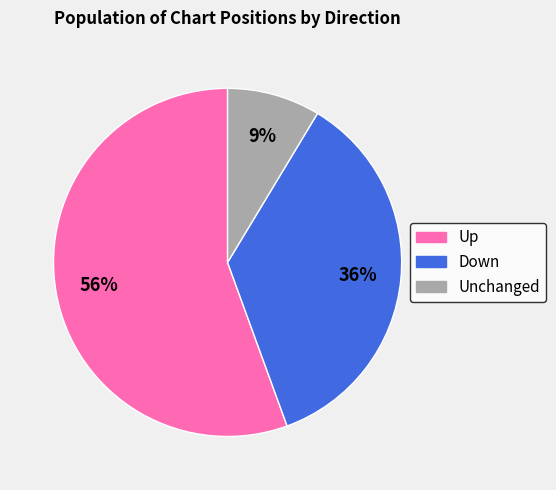

Count the number of slices in the pie.

3